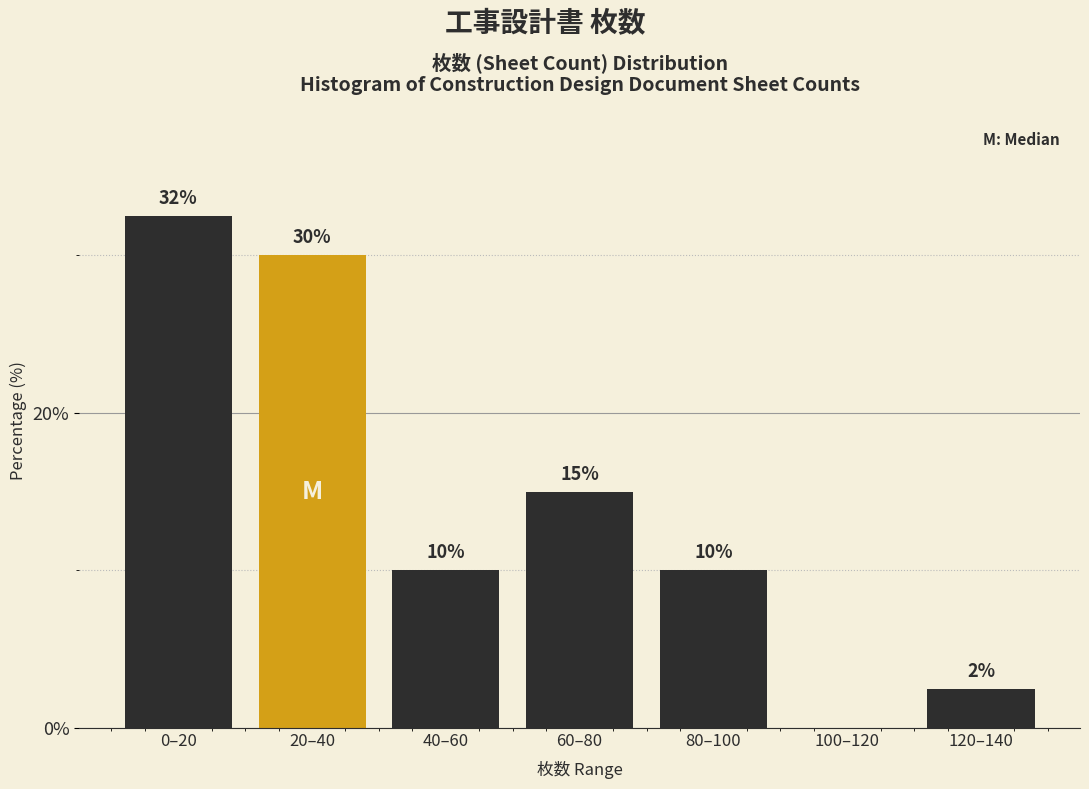

Which category has the highest value across all series?

0–20